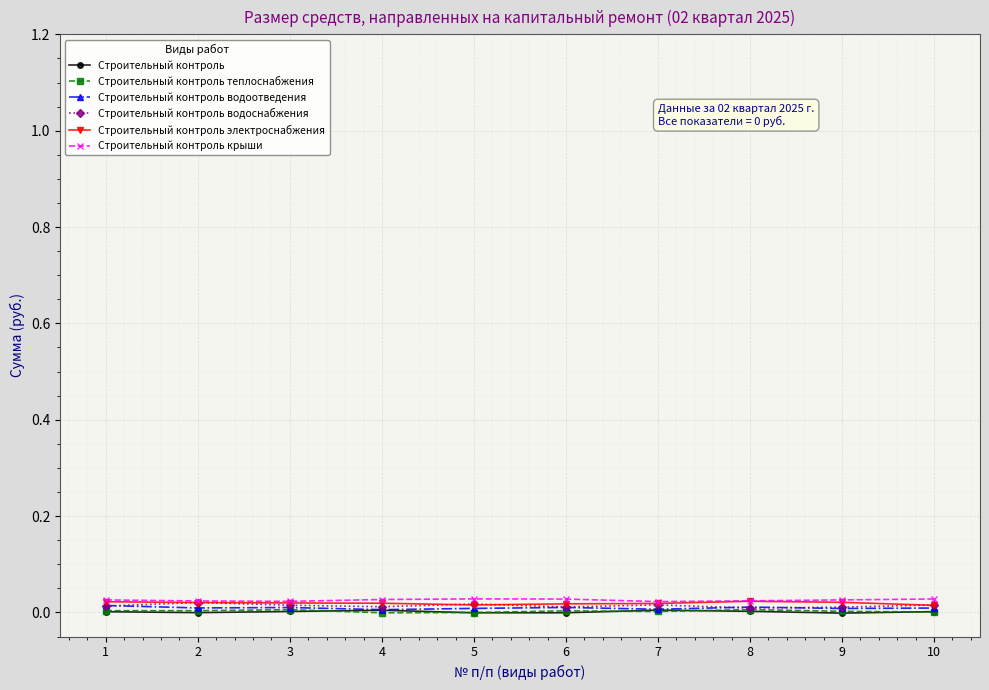

True or false: Строительный контроль водоснабжения has a value of 0.0 at 8.

True